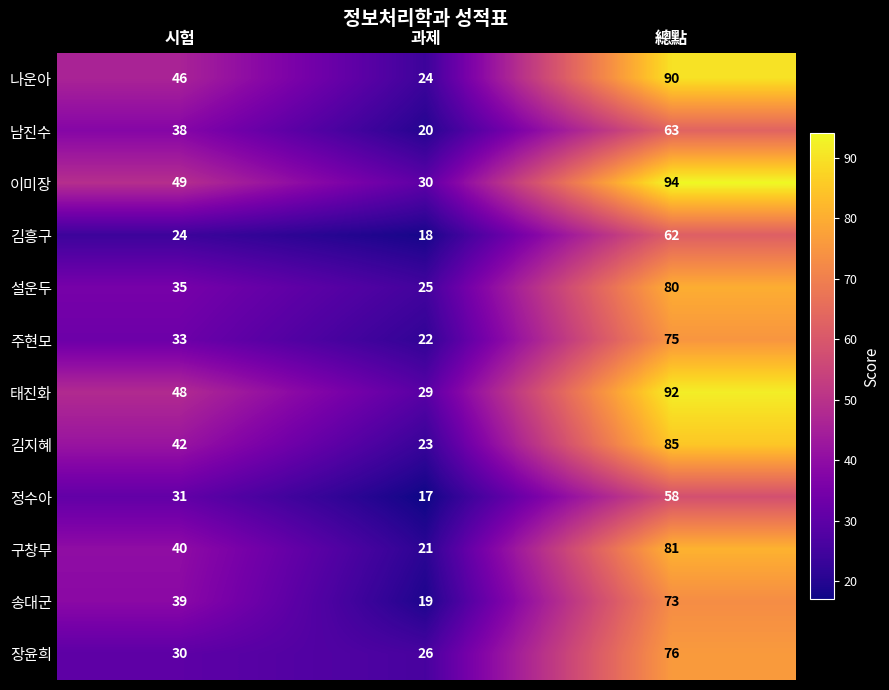

At how many categories does at least one series exceed 86?

1